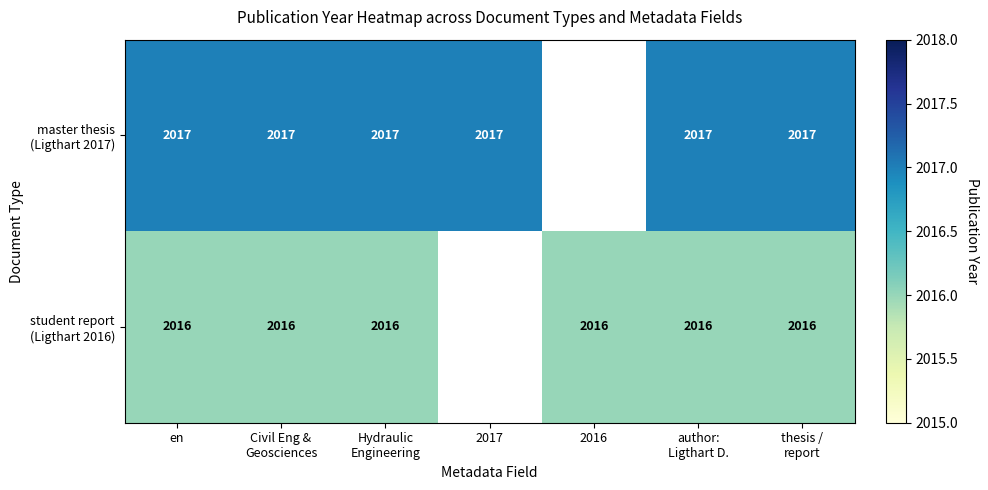

What is the lowest value of the student report (Ligthart 2016) series?

2016.0